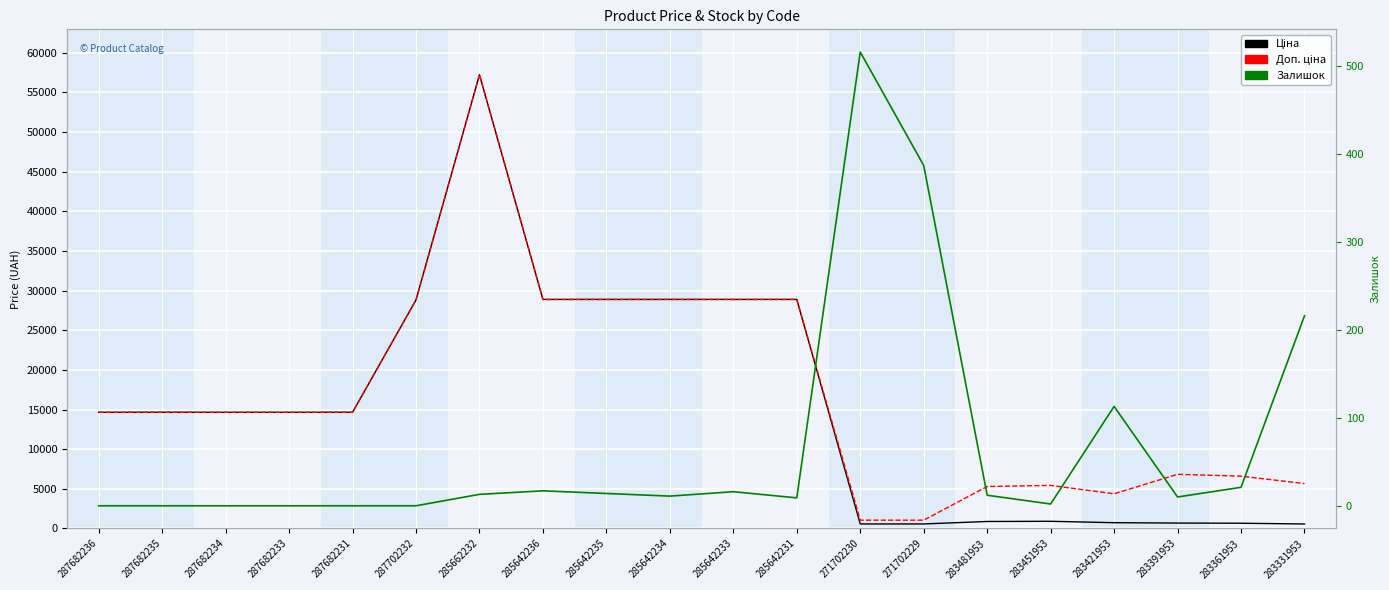

In Залишок, how many points are lower than both neighbors (excluding endpoints)?

4